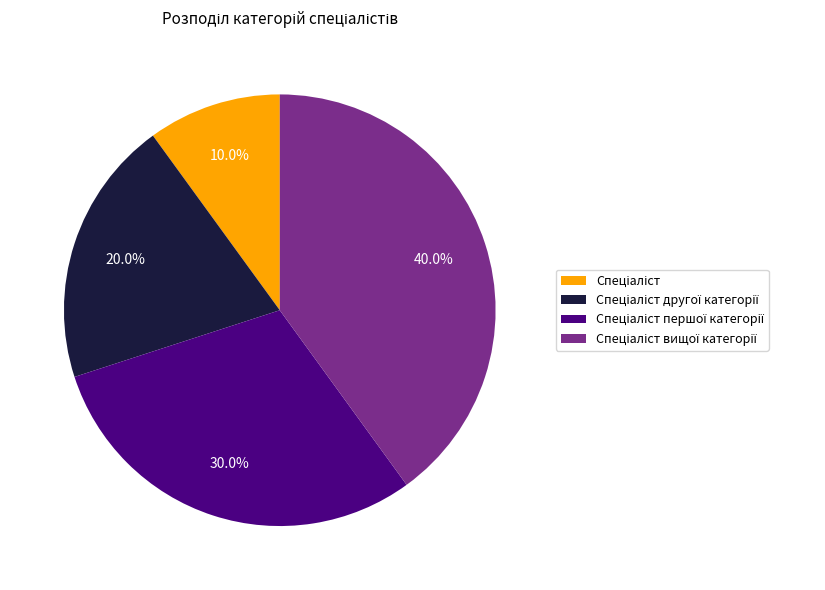

Is there any slice that represents more than half of the pie?

No